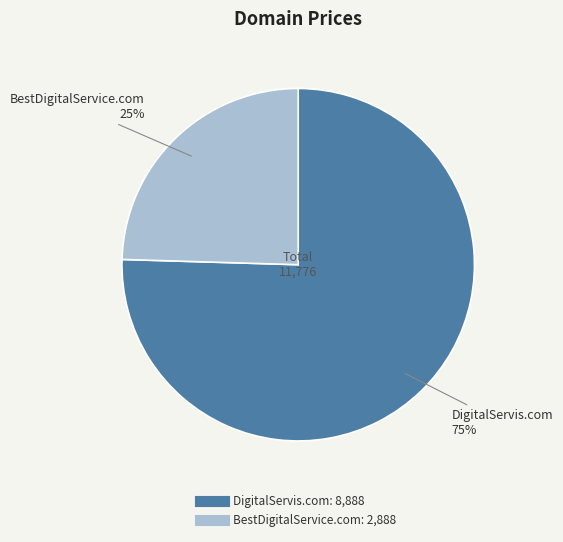

To the nearest percent, what is the average slice percentage?

50%